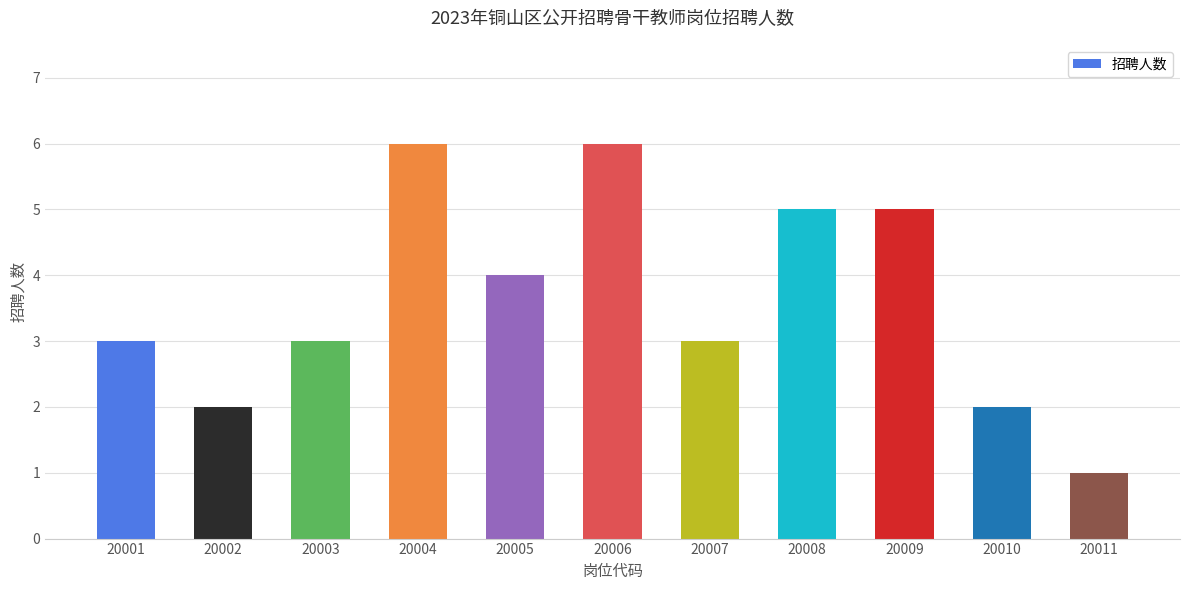

What is the difference between the second highest and minimum values?

5